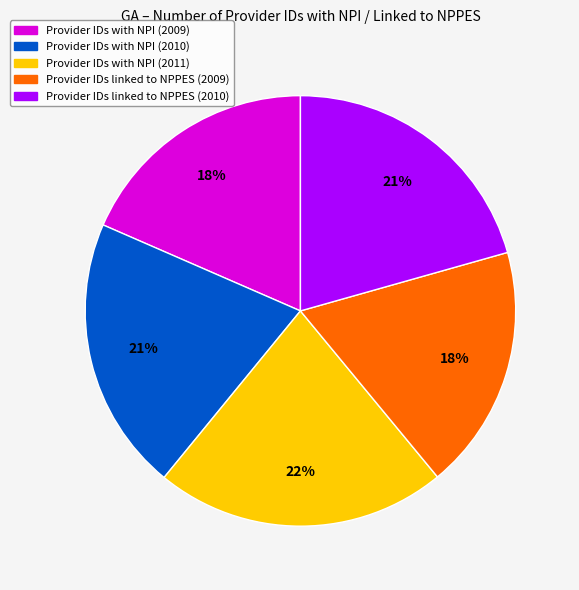

Is there any slice that represents more than half of the pie?

No